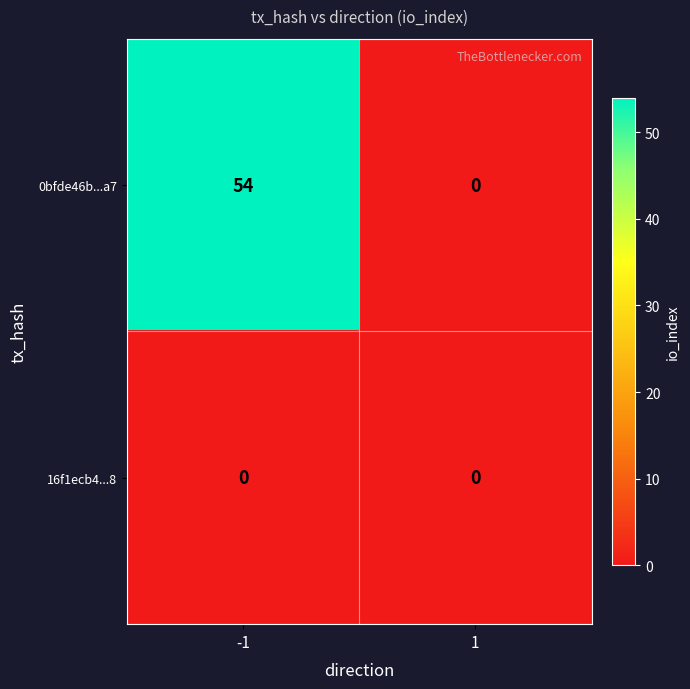

True or false: 0bfde46b...a7 has a value of 37 at -1.

False